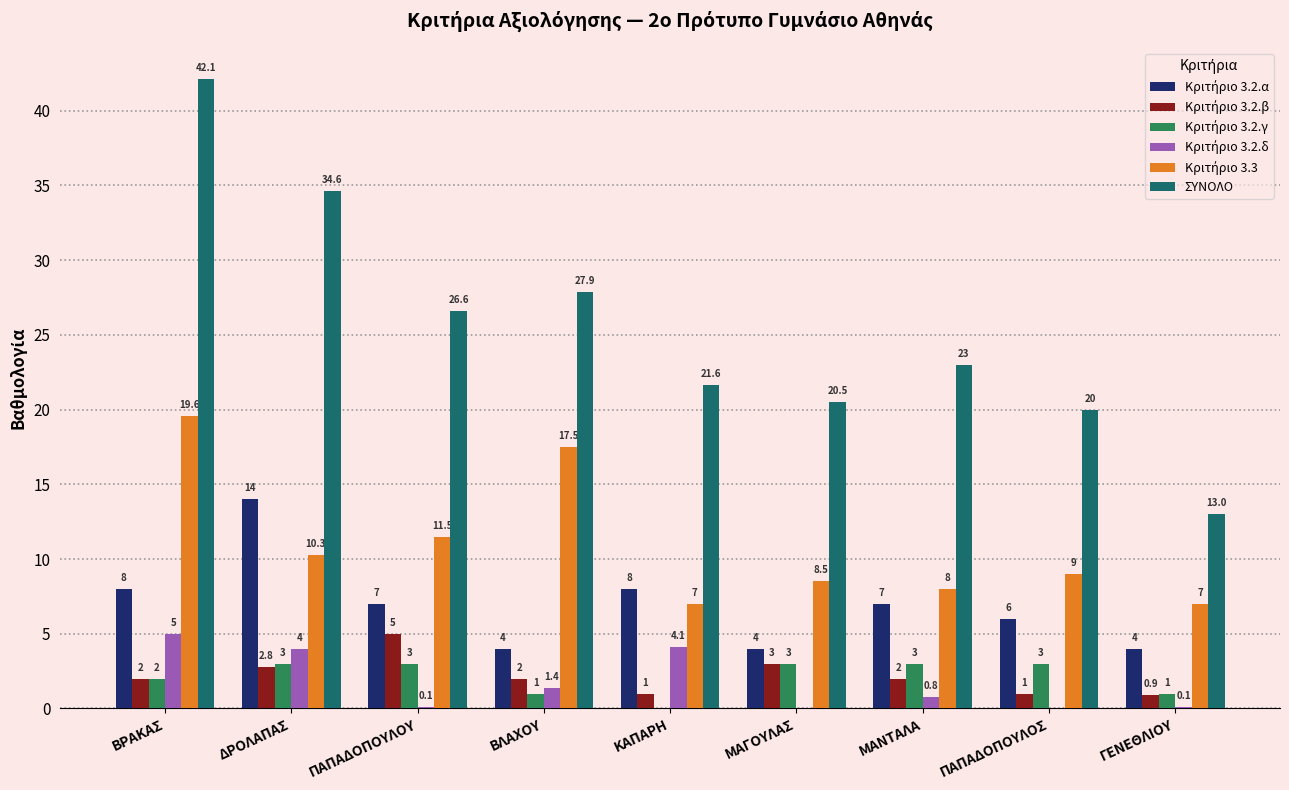

The ΣΥΝΟΛΟ series shows 5.7 at ΜΑΝΤΑΛΑ. True or false?

False